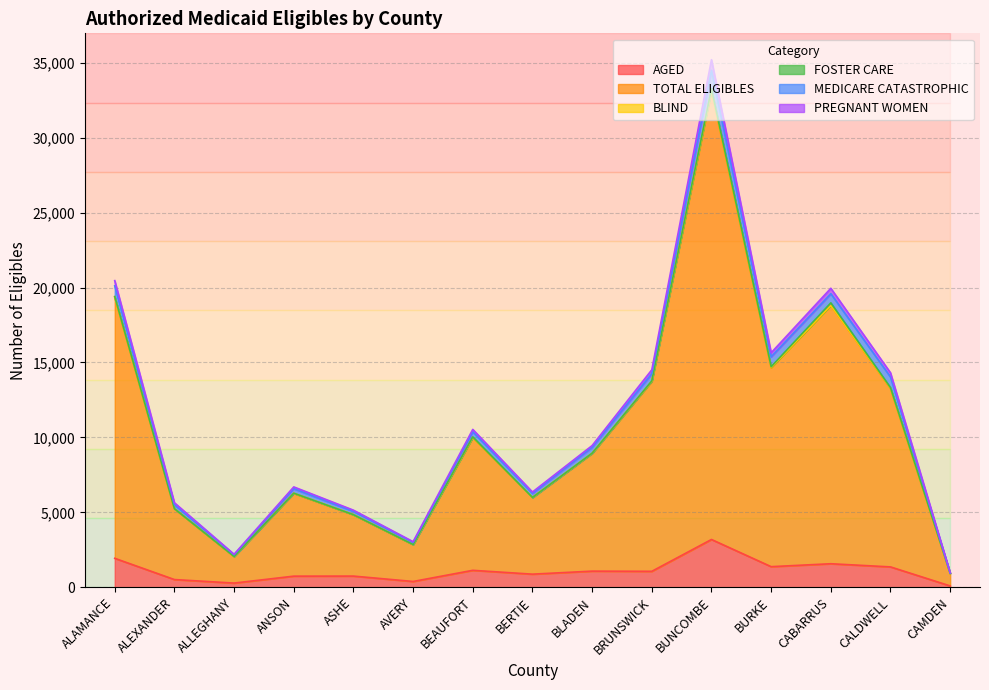

What is the maximum value for AGED?

3193